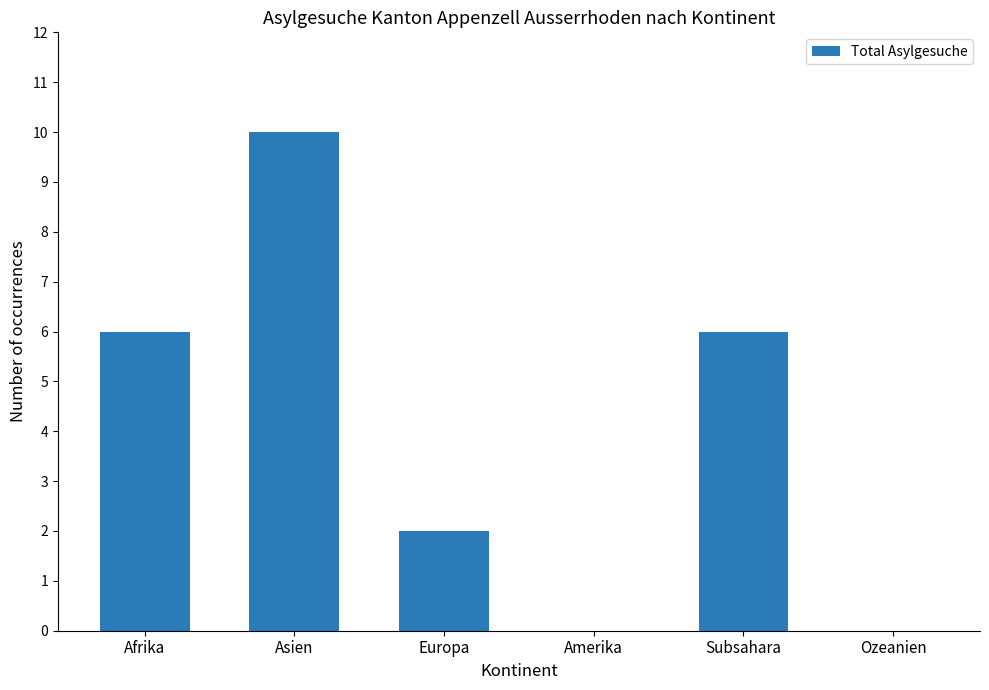

Count the values in the range 0 to 6.

5